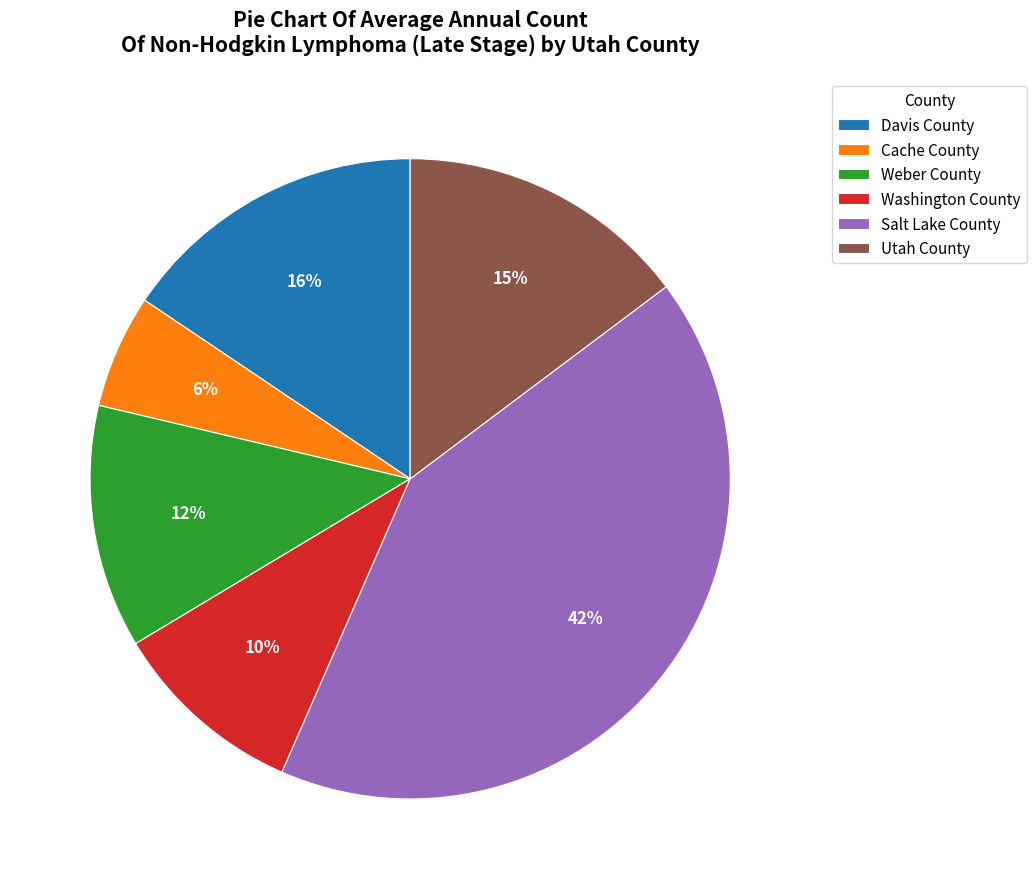

The Cache County slice represents 21% of the pie. True or false?

False